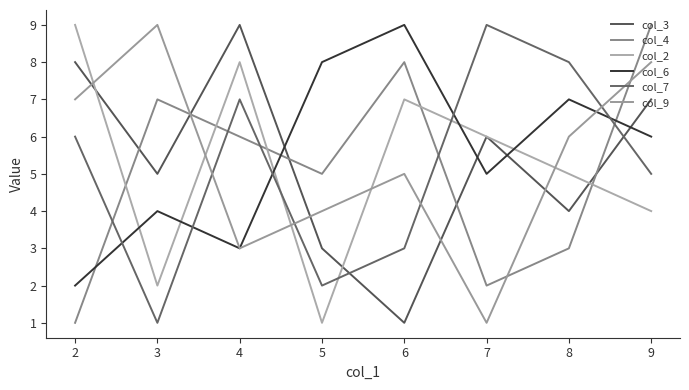

Count the number of categories in the chart.

8